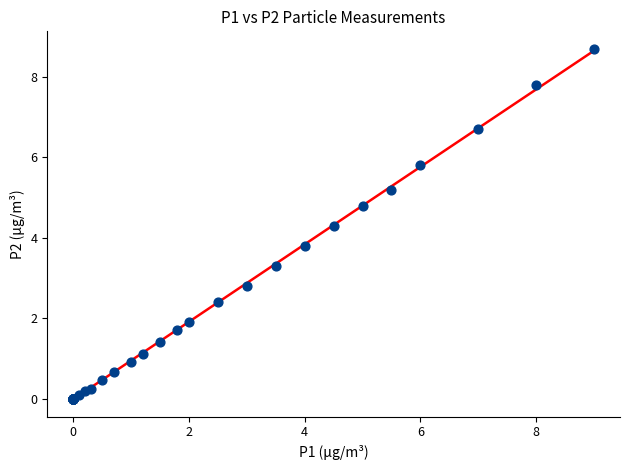

What Y value in the scatter plot is closest to 4?

3.8